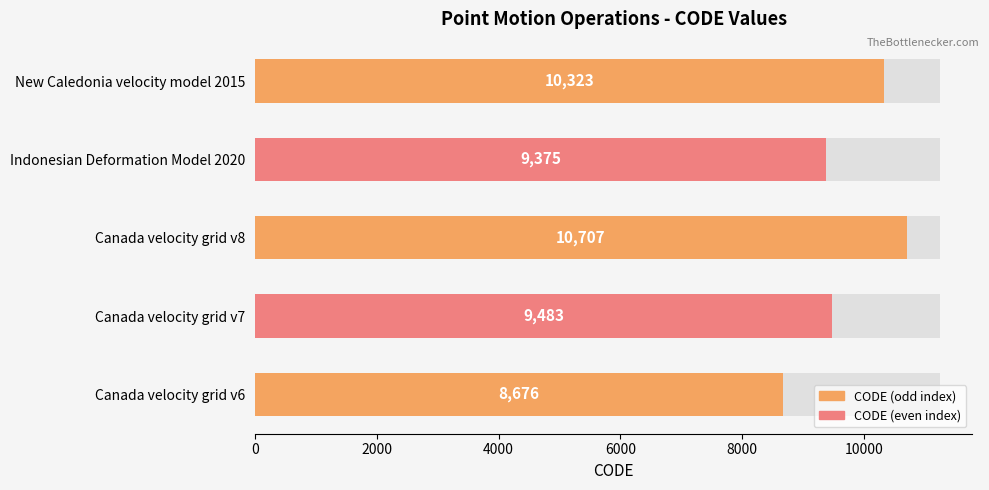

What is the sum of all values?

48564